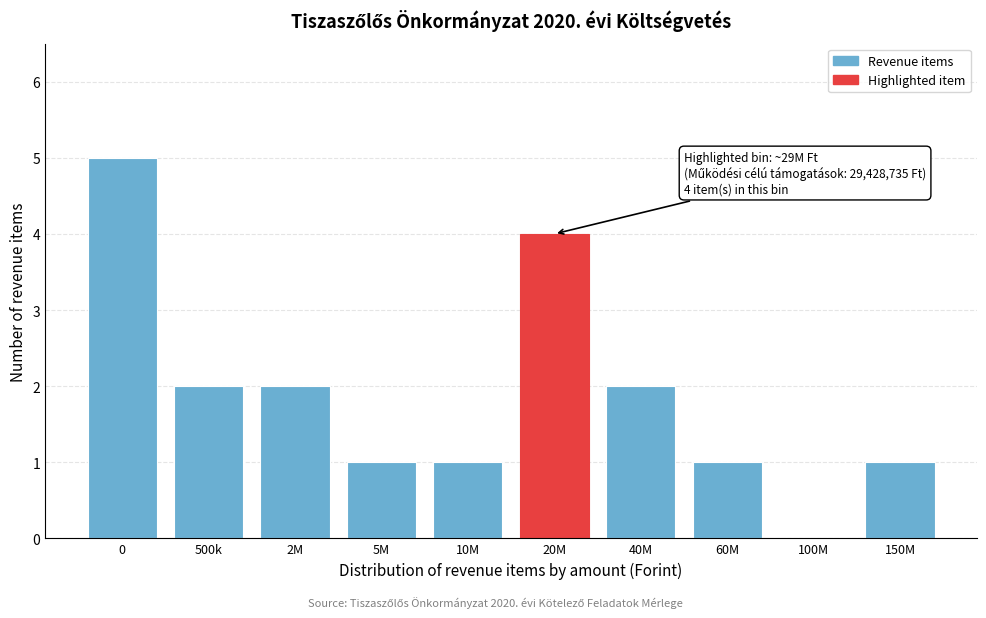

Reading left to right, list all the values displayed in this chart.

0=5	500k=2	2M=2	5M=1	10M=1	20M=4	40M=2	60M=1	100M=0	150M=1